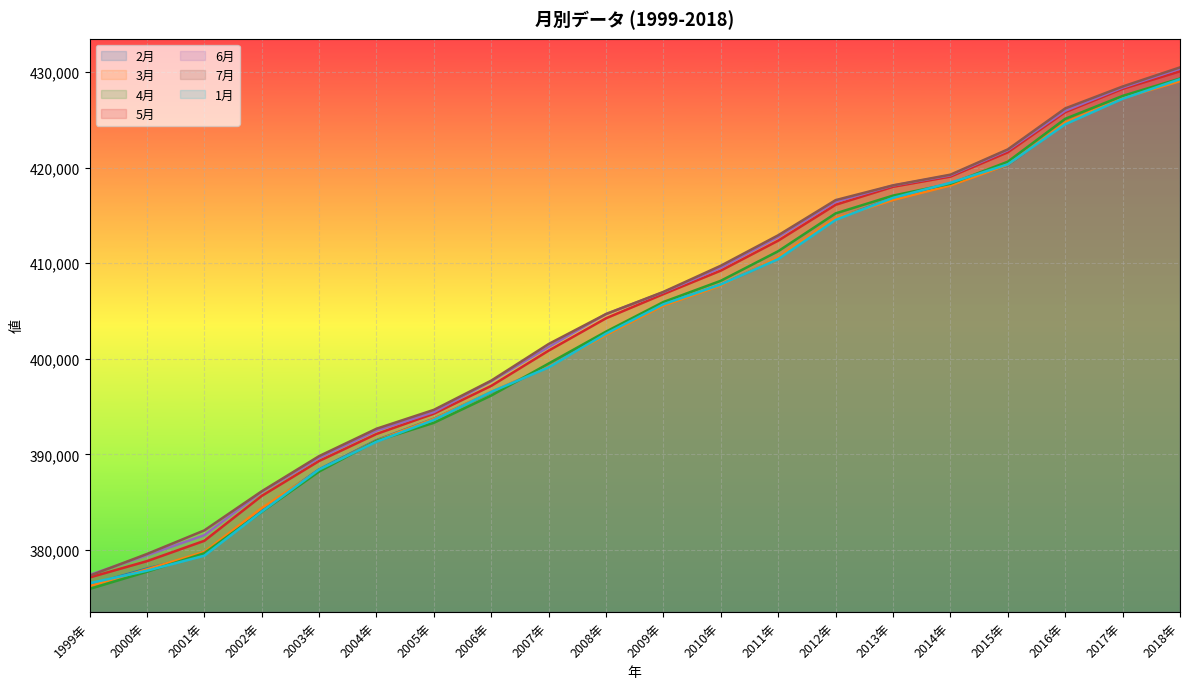

List the labels in order of 1月 value, smallest first.

1999年, 2000年, 2001年, 2002年, 2003年, 2004年, 2005年, 2006年, 2007年, 2008年, 2009年, 2010年, 2011年, 2012年, 2013年, 2014年, 2015年, 2016年, 2017年, 2018年